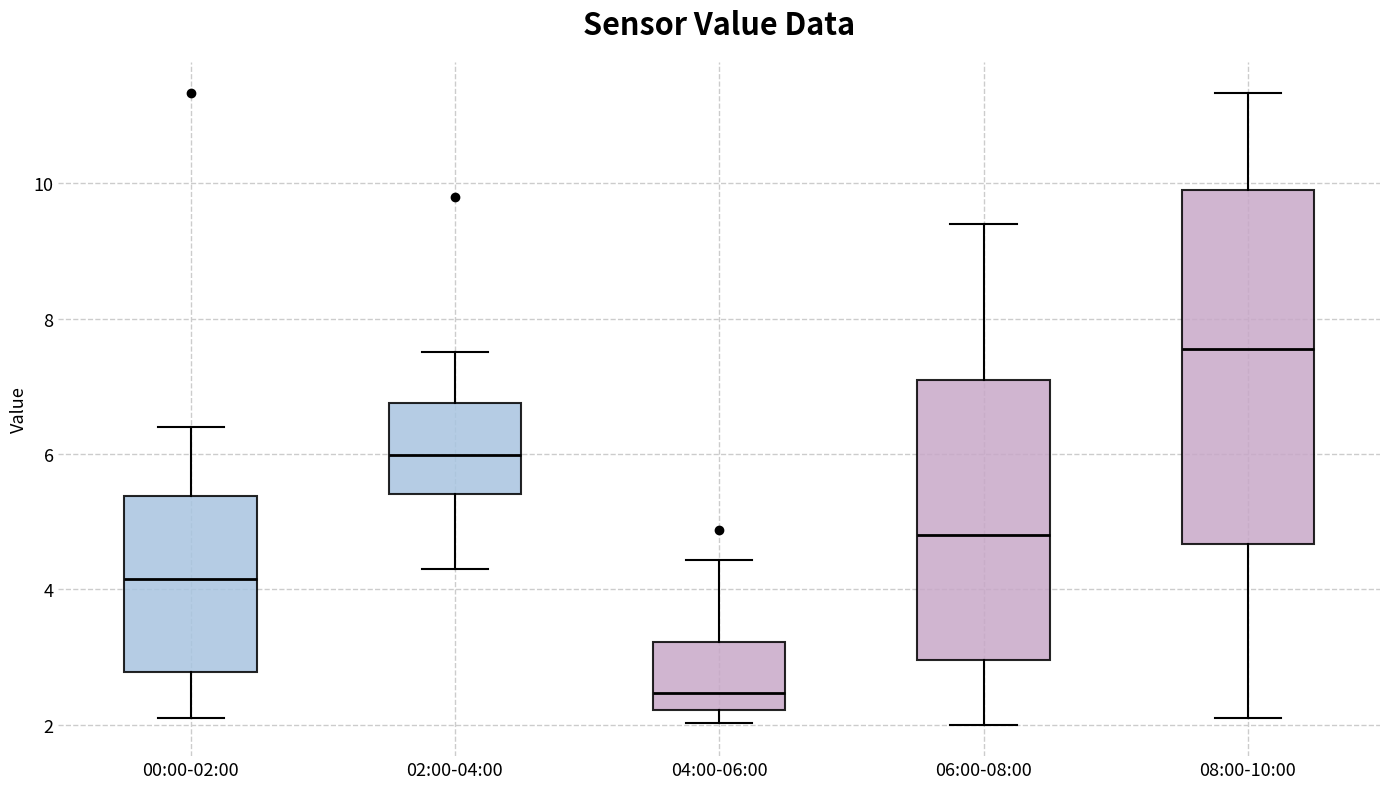

Reading left to right, read every box against the y-axis: the position of its median line, the range the box covers, and the ends of its whiskers. The values are not printed on the chart, so give them approximately, as read against the axis.

00:00-02:00: median 4.2, box 2.8 to 5.4, whiskers 2.2 to 6.4
02:00-04:00: median 6.0, box 5.4 to 6.8, whiskers 4.4 to 7.6
04:00-06:00: median 2.4, box 2.2 to 3.2, whiskers 2.0 to 4.4
06:00-08:00: median 4.8, box 3.0 to 7.2, whiskers 2.0 to 9.4
08:00-10:00: median 7.6, box 4.6 to 10.0, whiskers 2.2 to 11.4